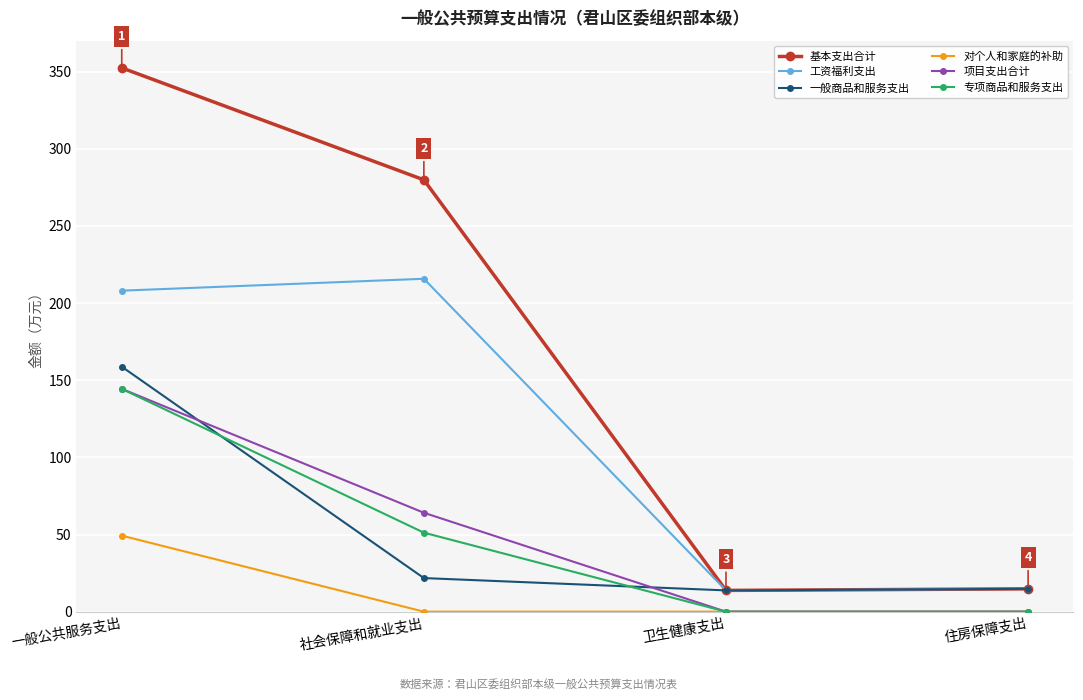

Is it true that 项目支出合计 equals 64.1 at 社会保障和就业支出?

True